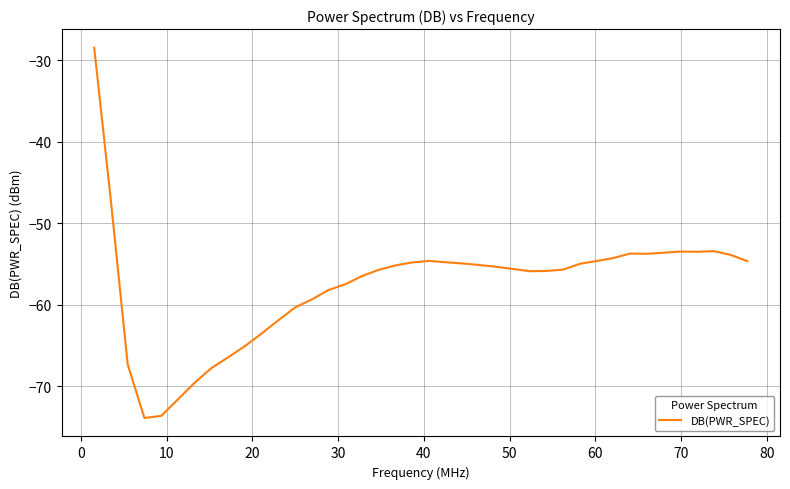

What is the greatest value displayed?

-28.5